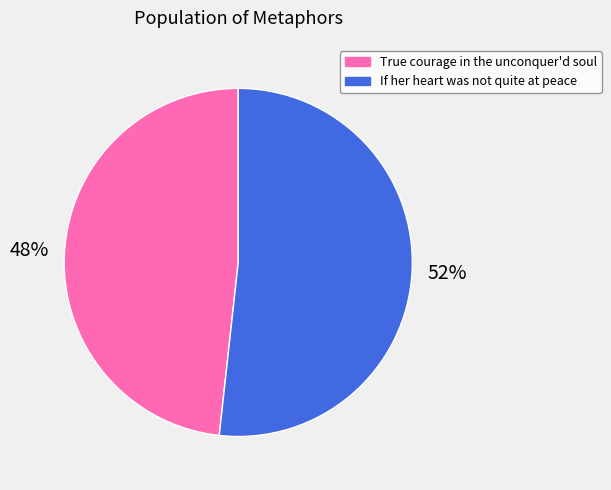

Is there a majority slice in this chart?

Yes